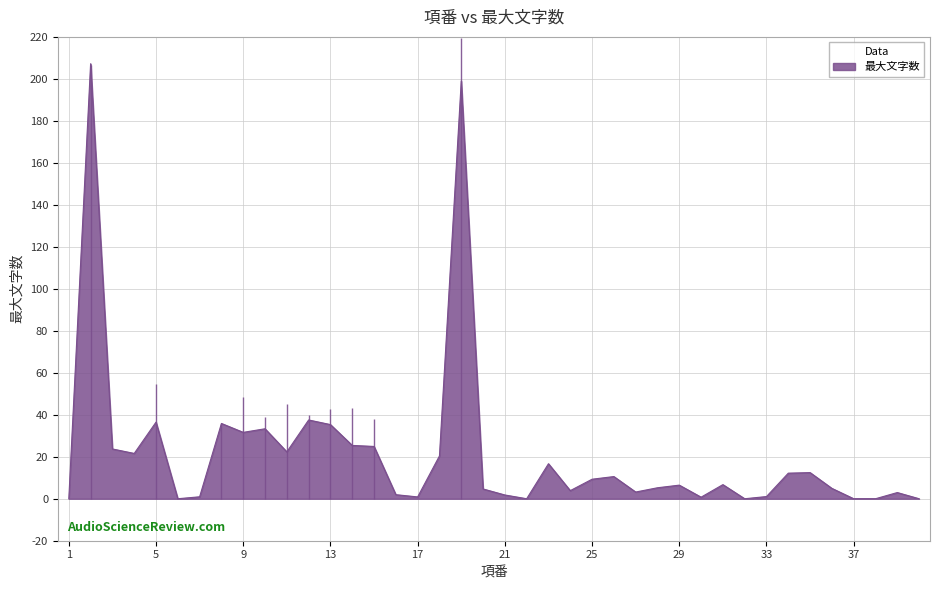

The chart shows a value of 5.2 at 28. True or false?

True